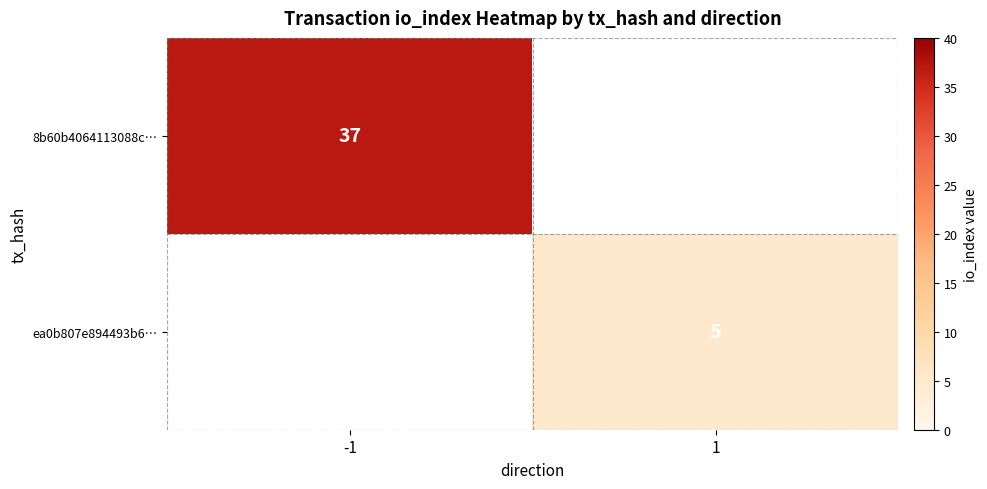

Which has a higher value, 1 or -1?

-1